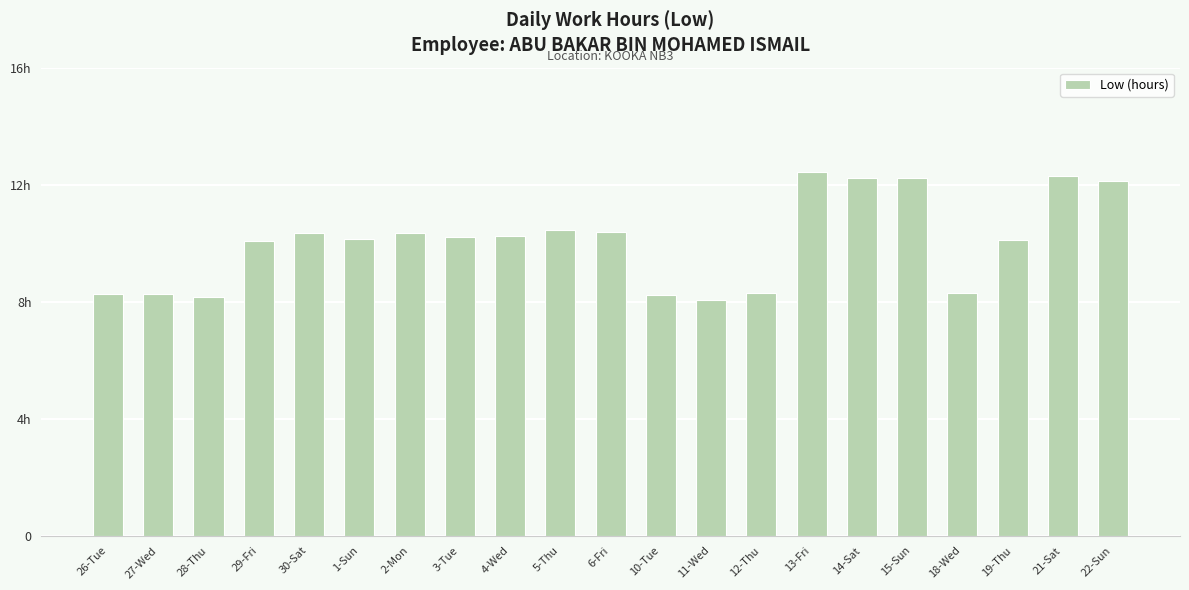

Does the chart contain any negative values?

No